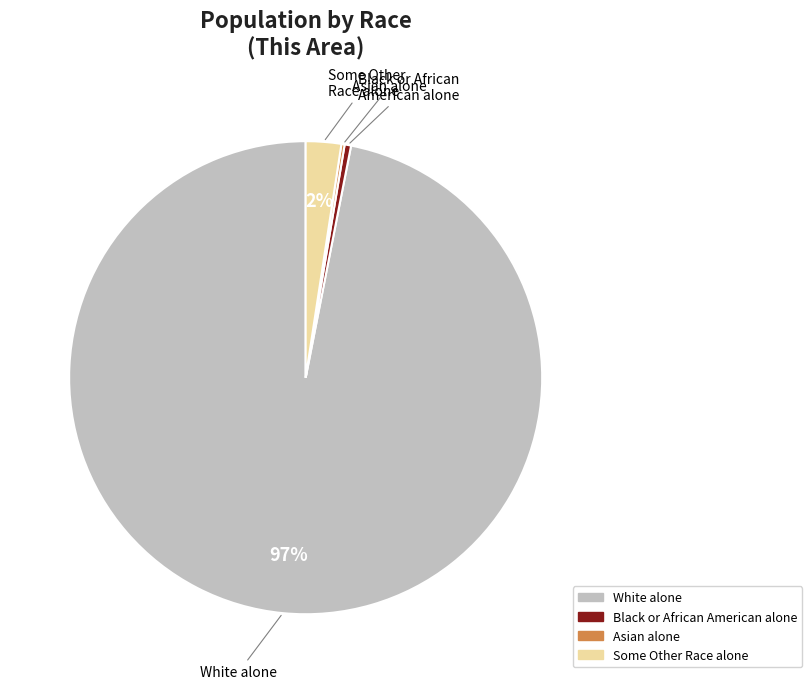

To the nearest percent, what is the average slice percentage?

25%